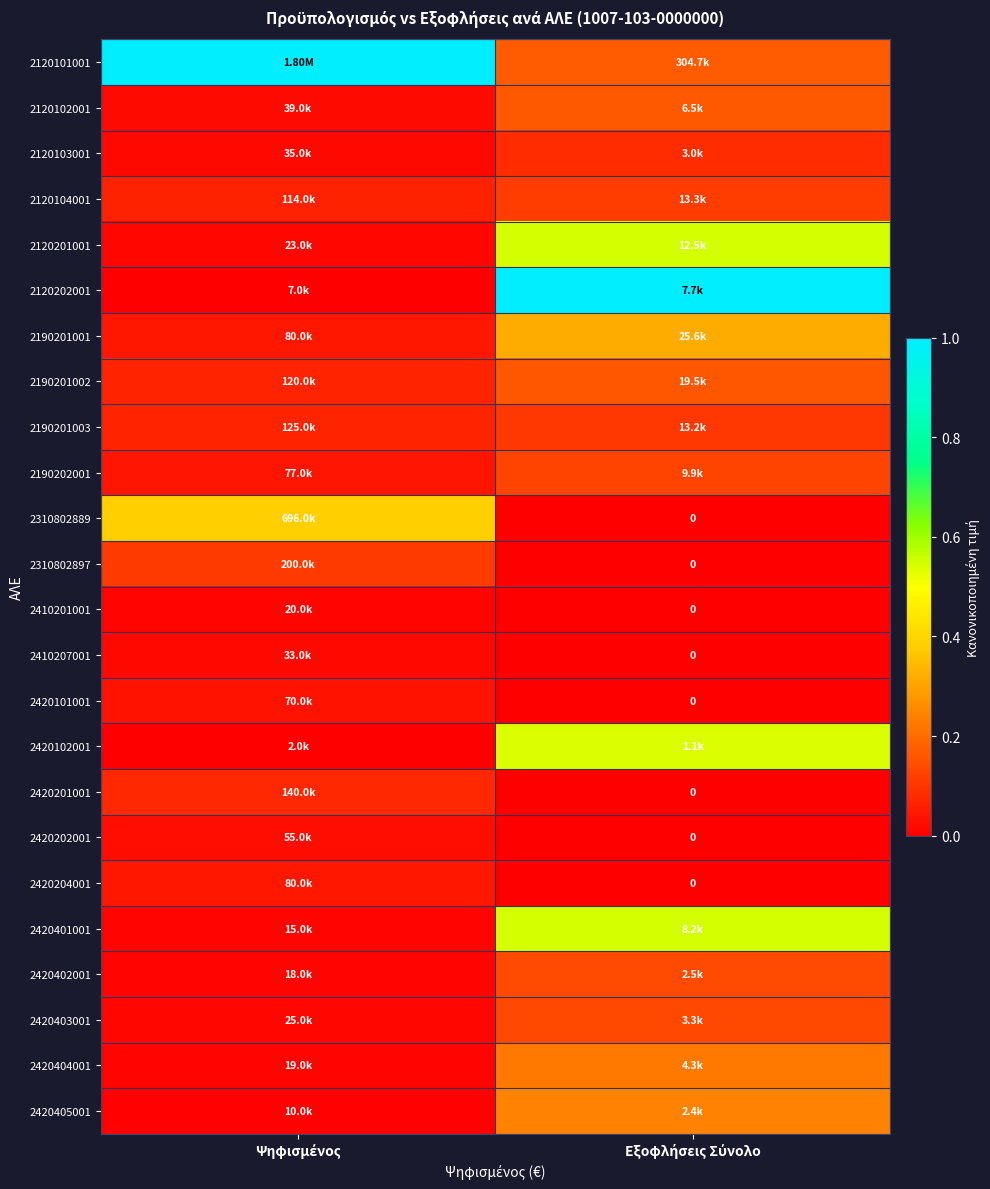

List the labels in order of 2310802897 value, smallest first.

Εξοφλήσεις Σύνολο, Ψηφισμένος